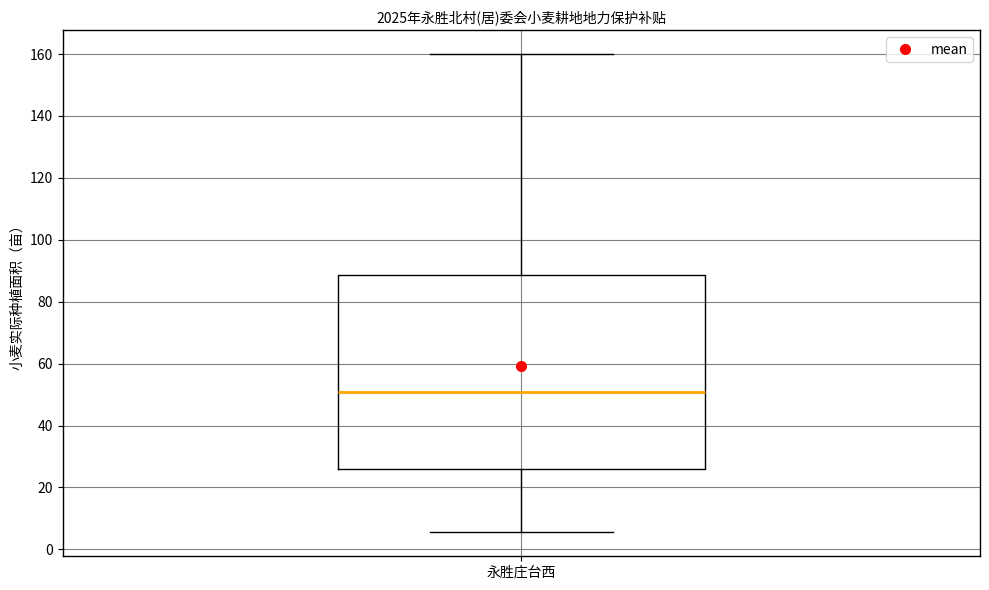

Where does the median line of the box for 永胜庄台西 sit on the y-axis? The values are not printed on the chart, so give them approximately, as read against the axis.

52